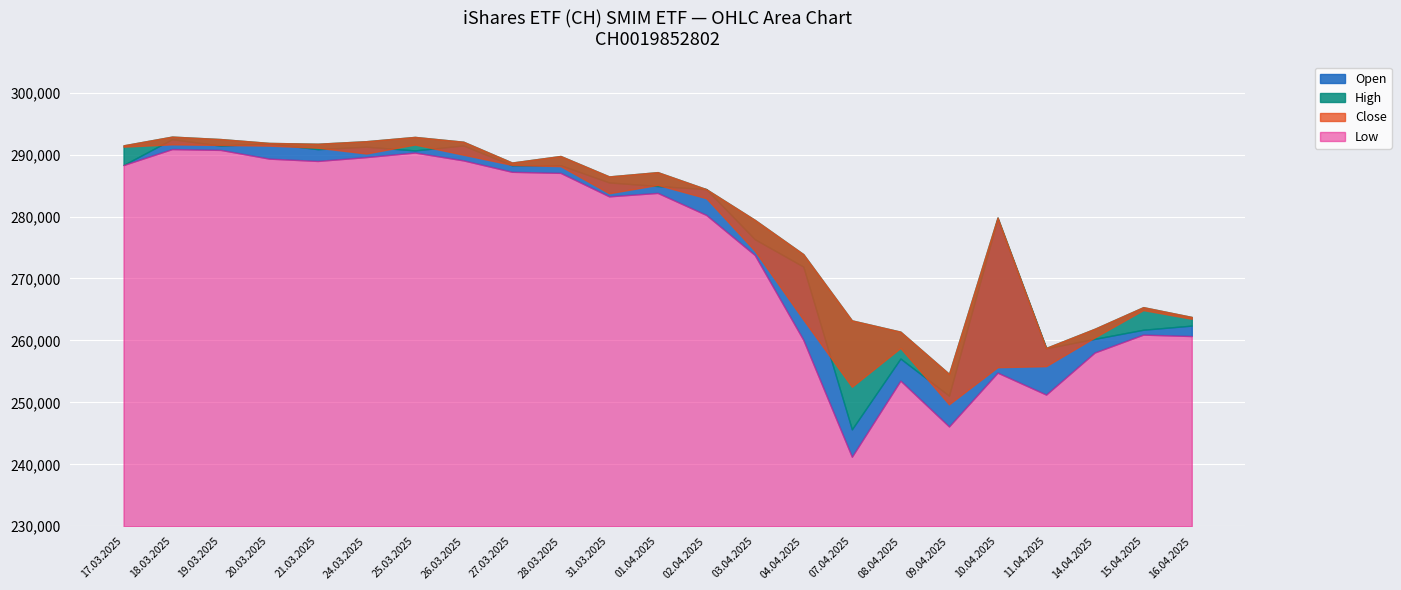

What is the minimum value shown in the chart?

241225